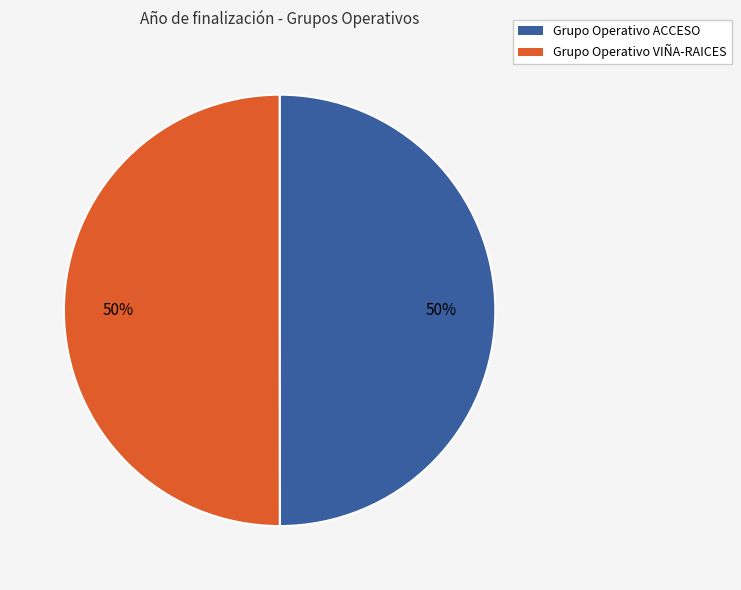

Approximately how many times larger is the value at Grupo Operativo ACCESO compared to Grupo Operativo VIÑA-RAICES?

1.0